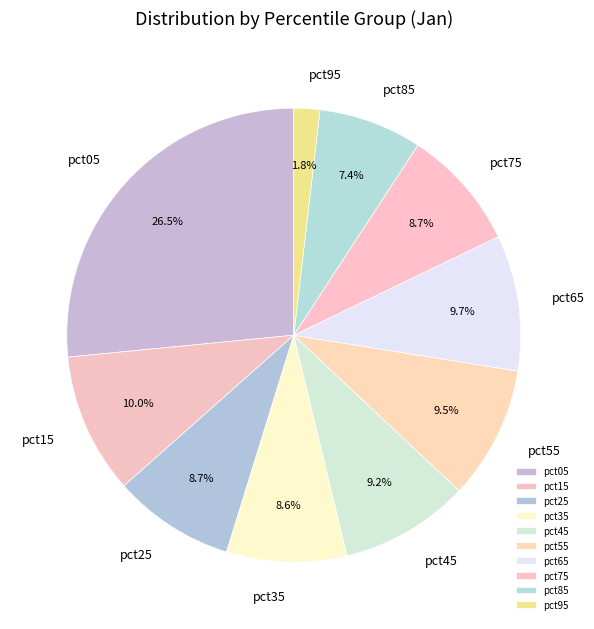

What portion of the pie excludes pct55?

90.5%